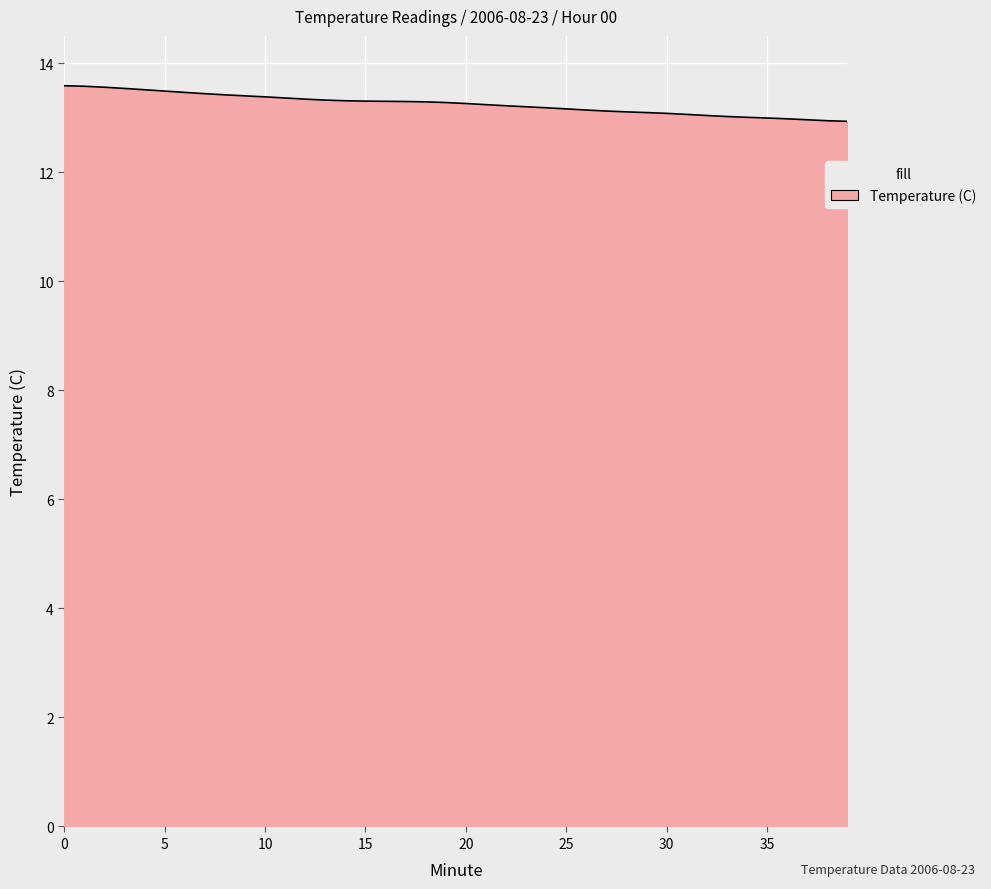

What is the difference between the maximum and minimum values?

0.7